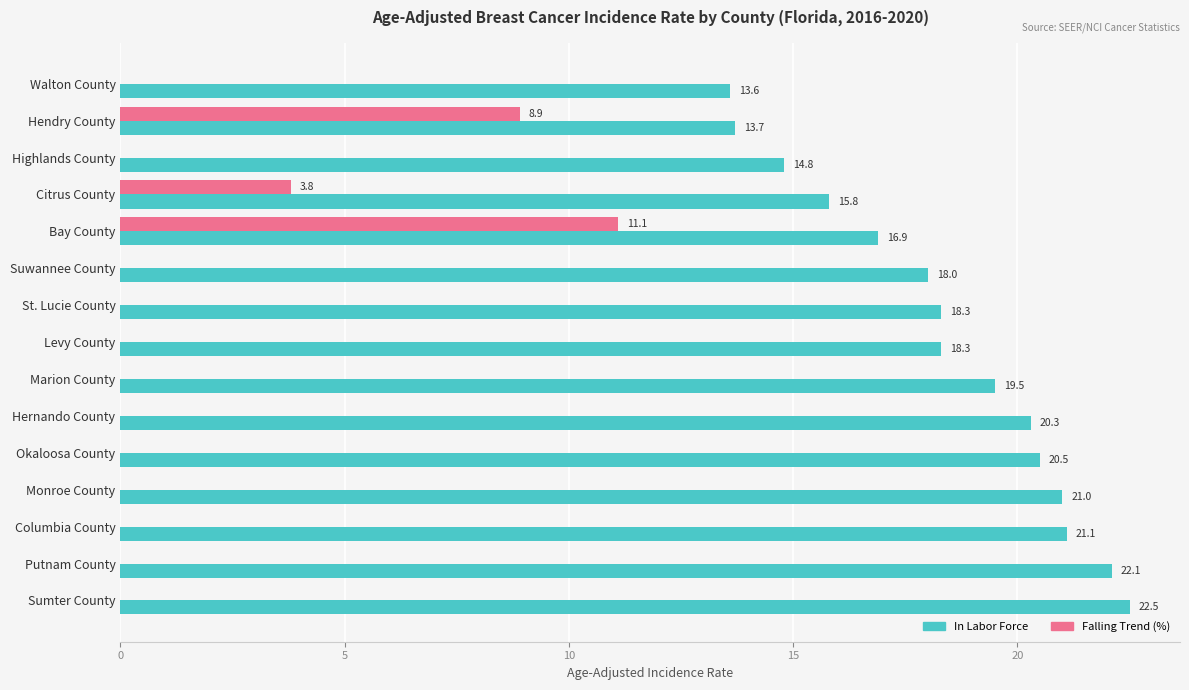

What is the sum of all Falling Trend (%) values?

23.8